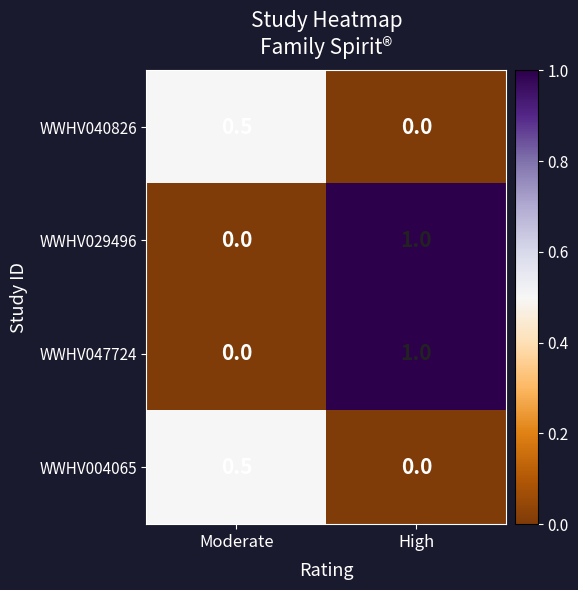

True or false: WWHV040826 has a value of -0.2 at High.

False